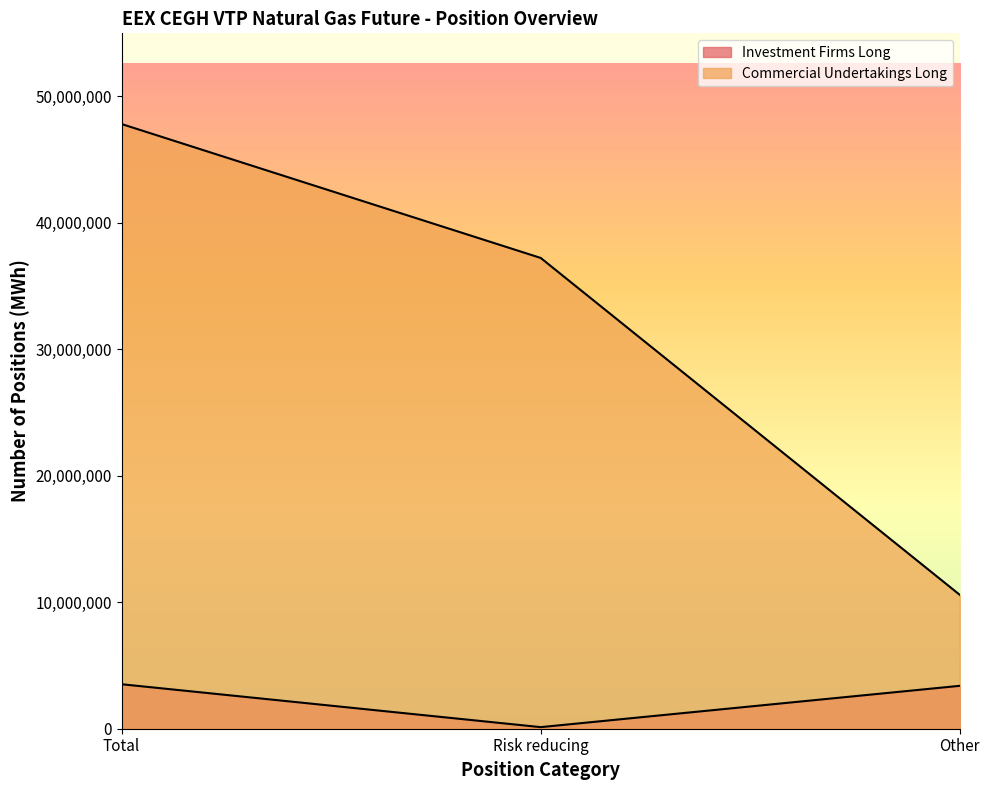

Which category has the lowest value across all series?

Risk reducing